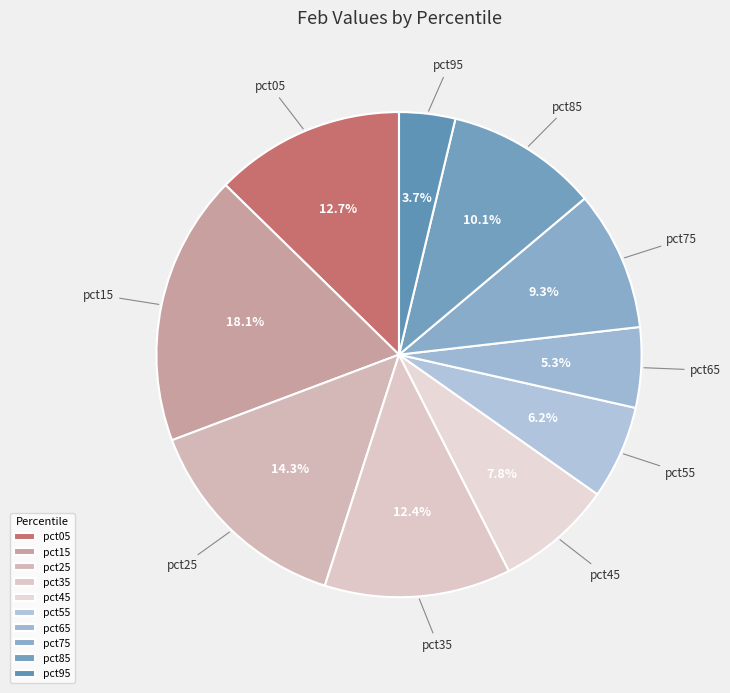

Does any single category account for the majority?

No